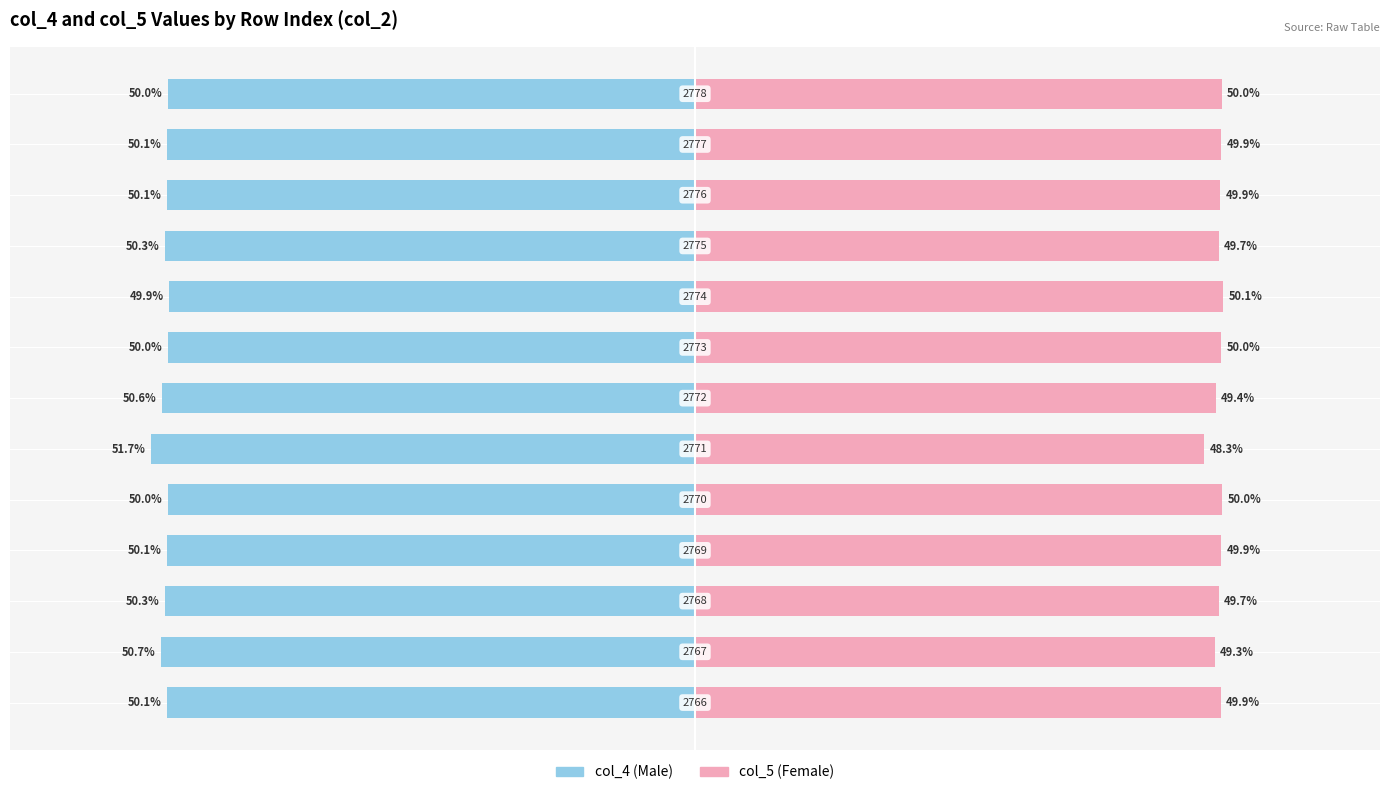

The col_4 (Male) series shows -50.1 at 10. True or false?

True